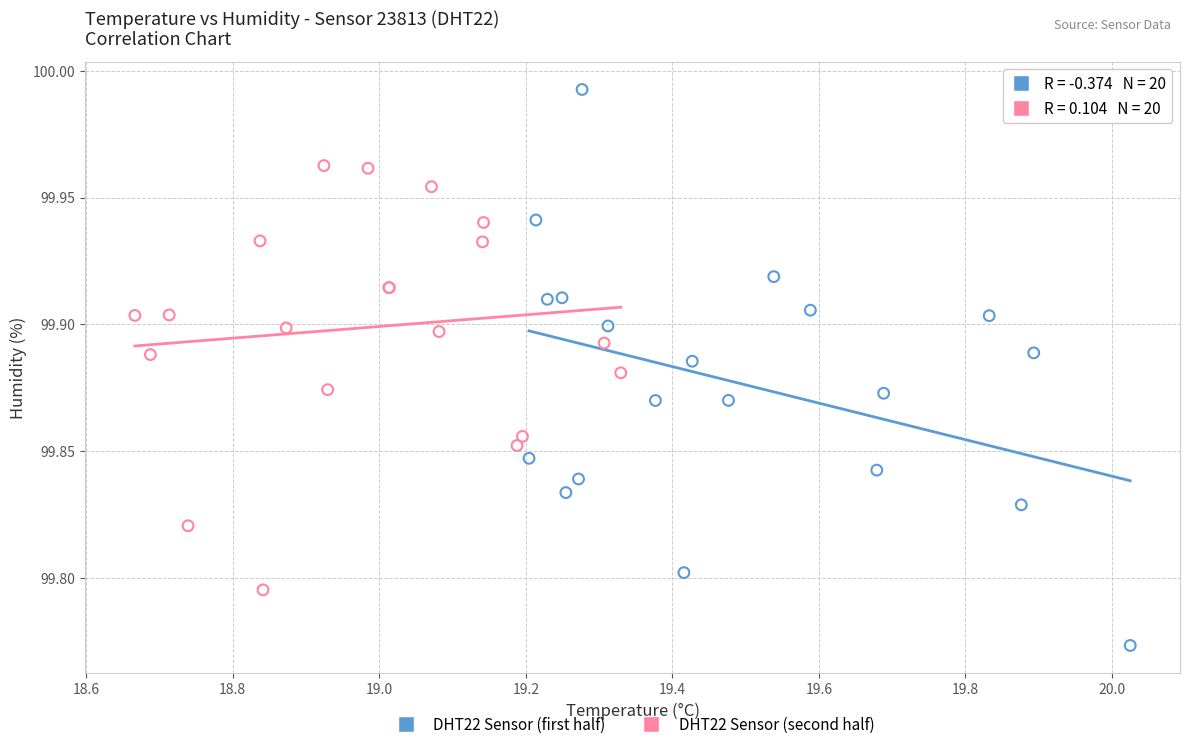

Which series has the widest spread of Y values?

DHT22 Sensor (first half)